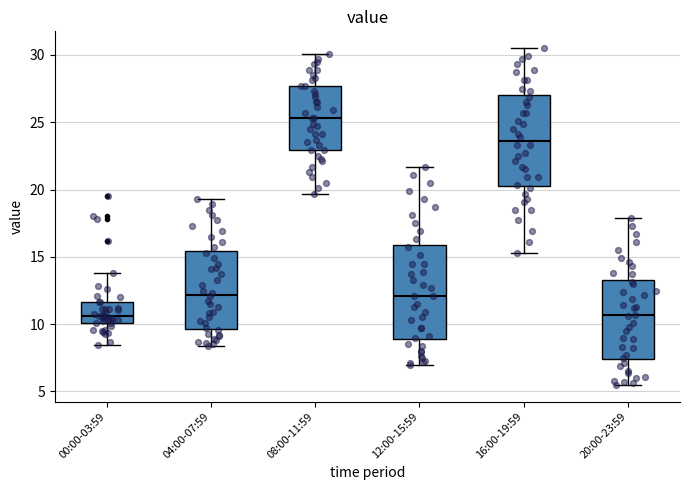

Where does the lower whisker of the box for 20:00-23:59 end on the y-axis? The values are not printed on the chart, so give them approximately, as read against the axis.

5.5